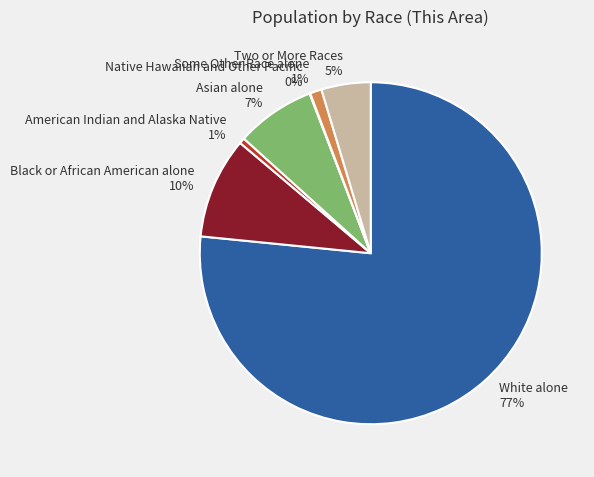

The Two or More Races slice represents 5% of the pie. True or false?

True